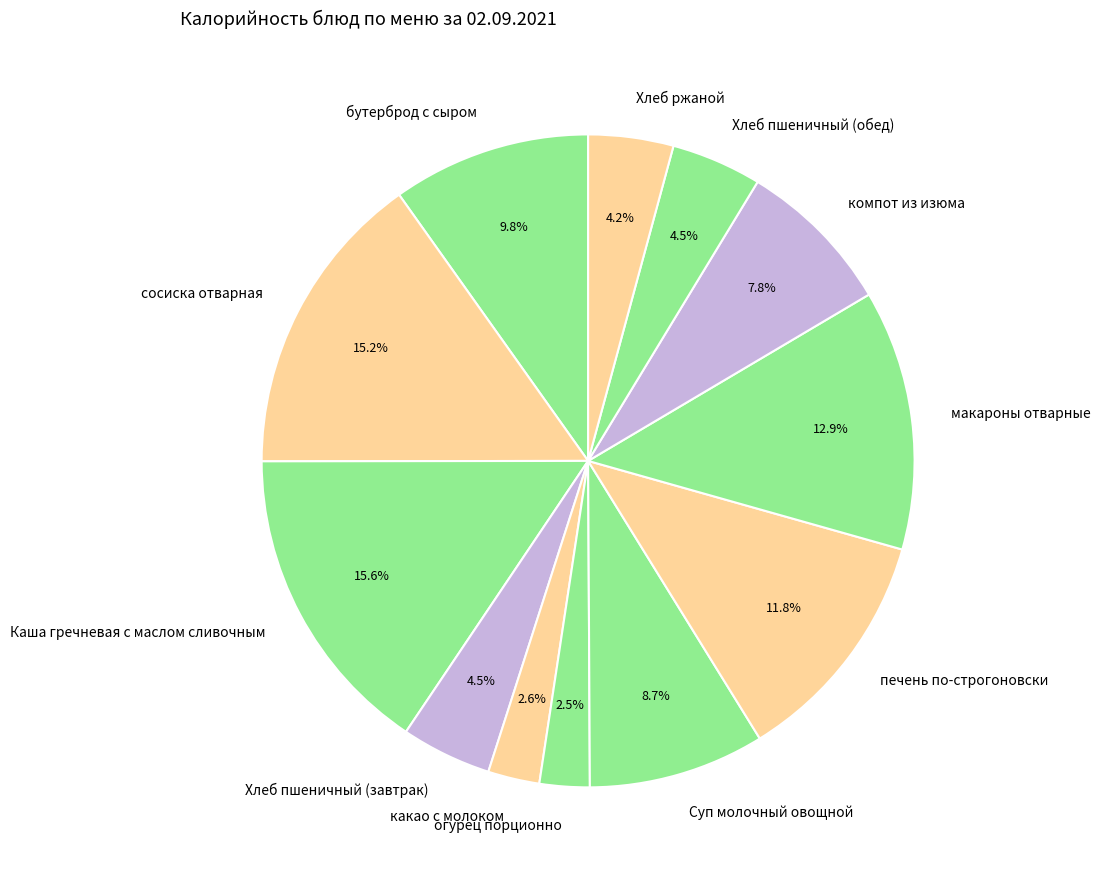

The печень по-строгоновски slice represents 12% of the pie. True or false?

True